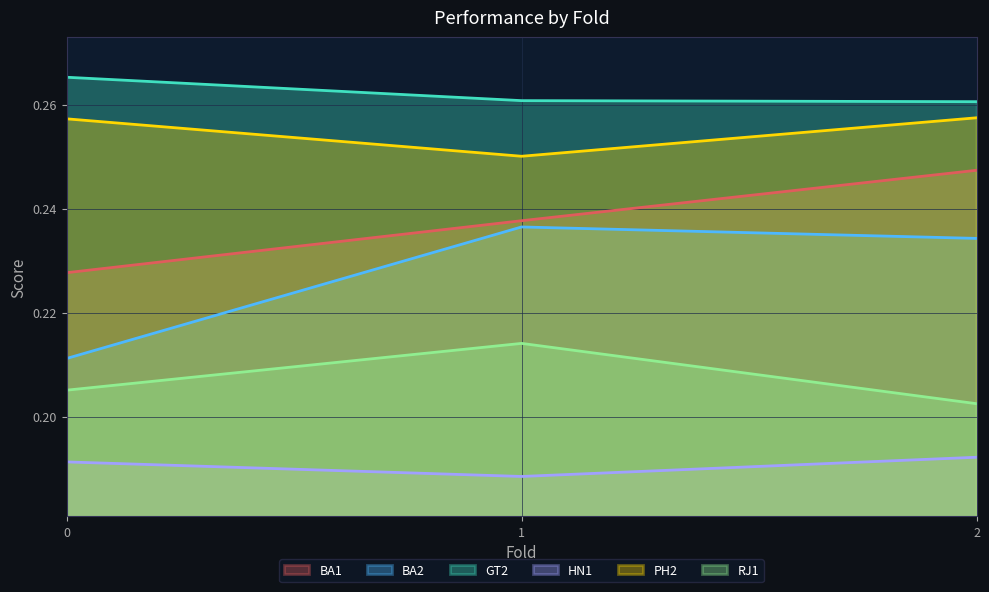

At which category is the sum across all series the highest?

2